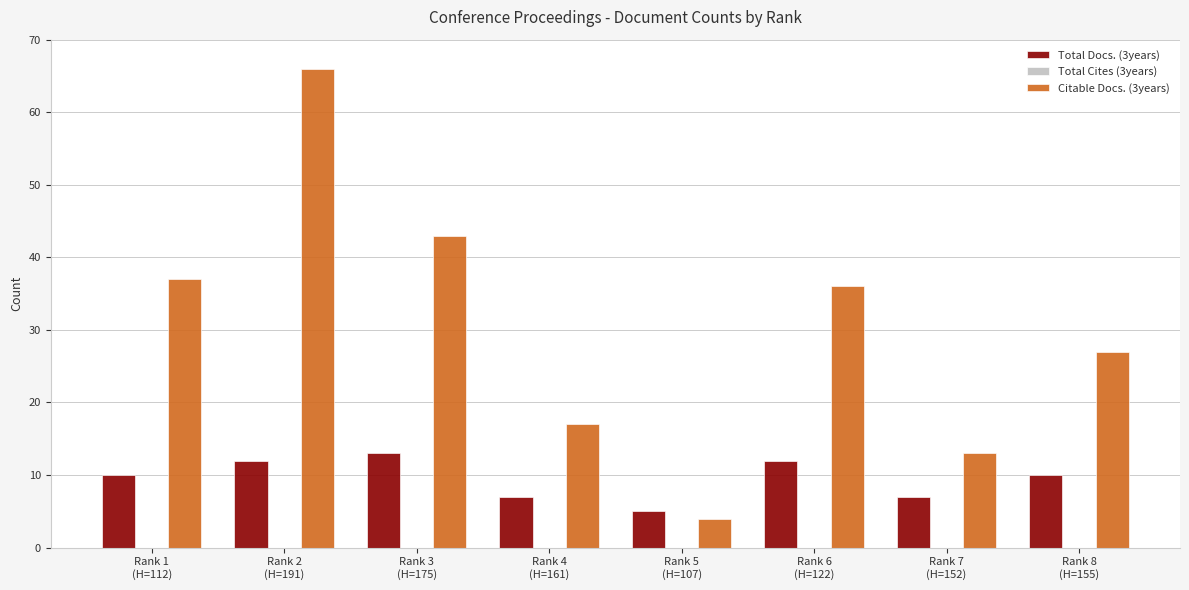

How many bars are there in each group?

2